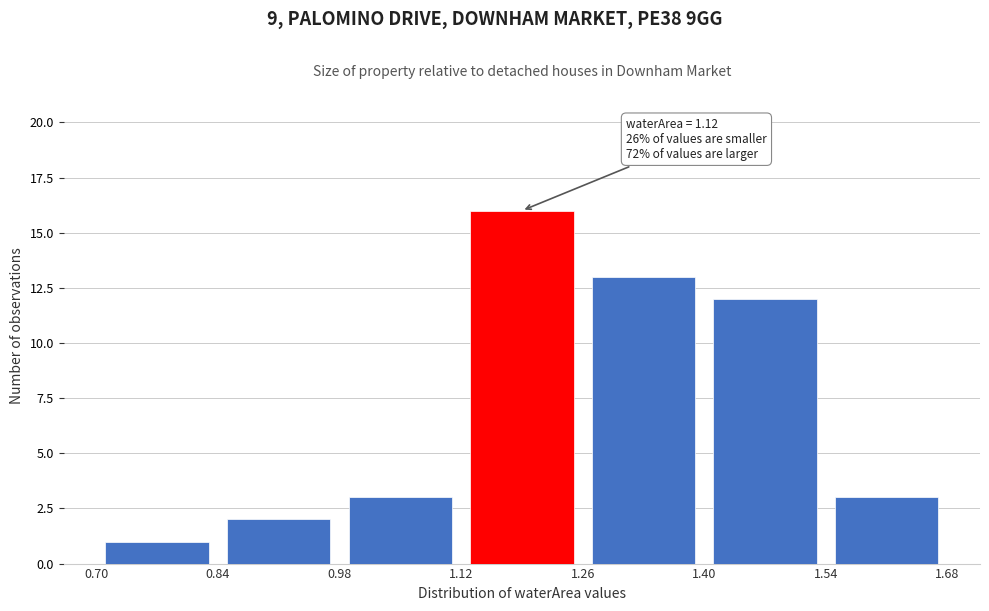

Which range on the x-axis has the tallest bar?

1.12 to 1.26